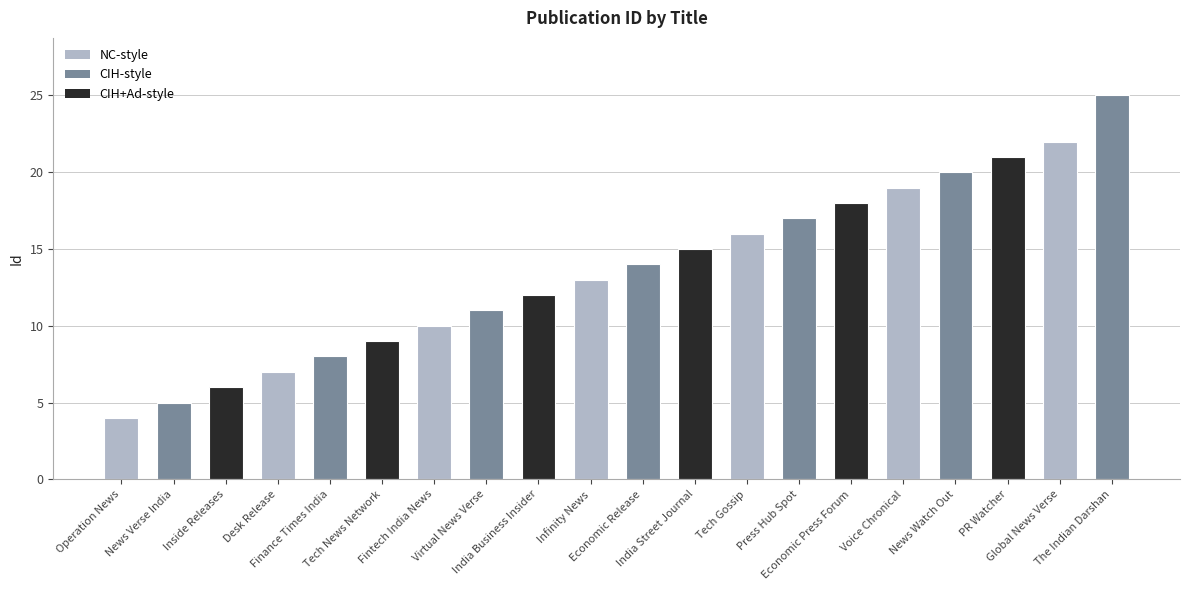

What is the ratio of the value at Finance Times India to the value at Tech News Network?

0.9